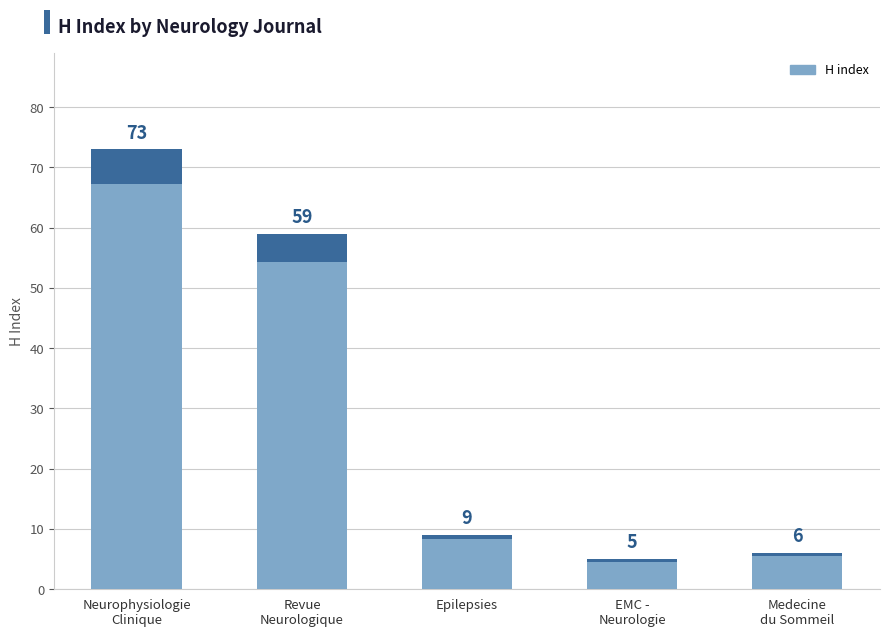

Reading right to left, list all the values displayed in this chart.

Medecine
du Sommeil=6	EMC -
Neurologie=5	Epilepsies=9	Revue
Neurologique=59	Neurophysiologie
Clinique=73